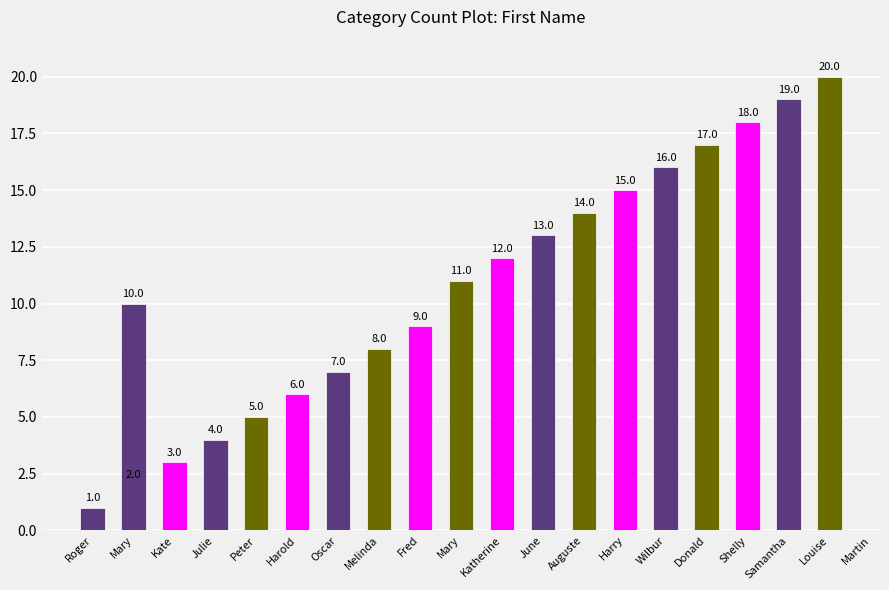

What is the difference between the values at Julie and Louise?

16